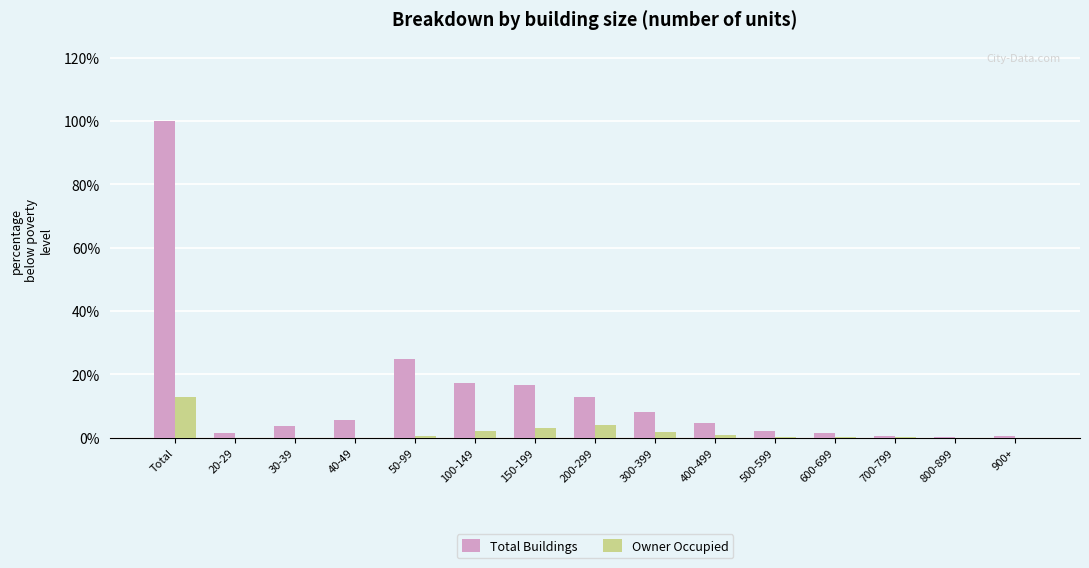

What is the difference between the Total Buildings values at 300-399 and 30-39?

4.7